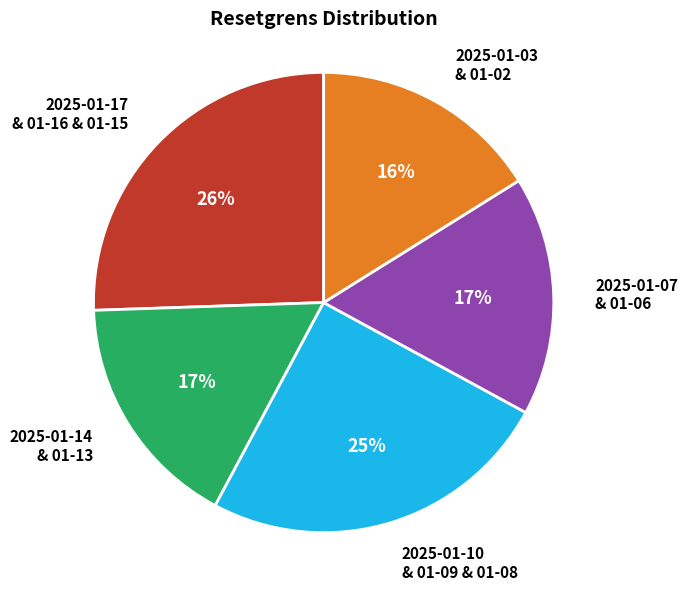

How many segments does this pie chart have?

5